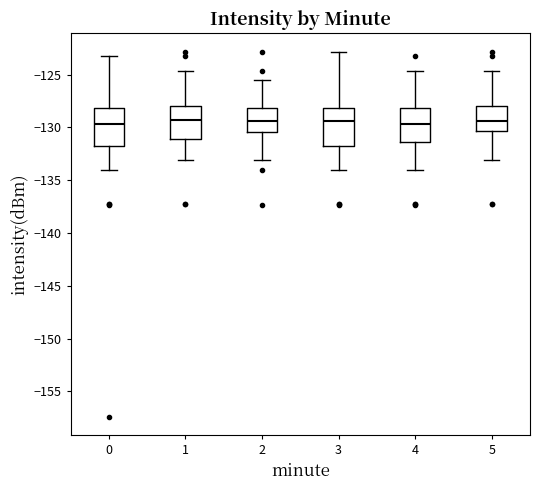

Reading left to right, transcribe this box plot: for each box, give where its median line is, the range the box spans, and where its two whiskers end, as read against the y-axis. The values are not printed on the chart, so give them approximately, as read against the axis.

0: median -129.5, box -132.0 to -128.0, whiskers -134.0 to -123.0
1: median -129.5, box -131.0 to -128.0, whiskers -133.0 to -124.5
2: median -129.5, box -130.5 to -128.0, whiskers -133.0 to -125.5
3: median -129.5, box -132.0 to -128.0, whiskers -134.0 to -123.0
4: median -129.5, box -131.5 to -128.0, whiskers -134.0 to -124.5
5: median -129.5, box -130.5 to -128.0, whiskers -133.0 to -124.5